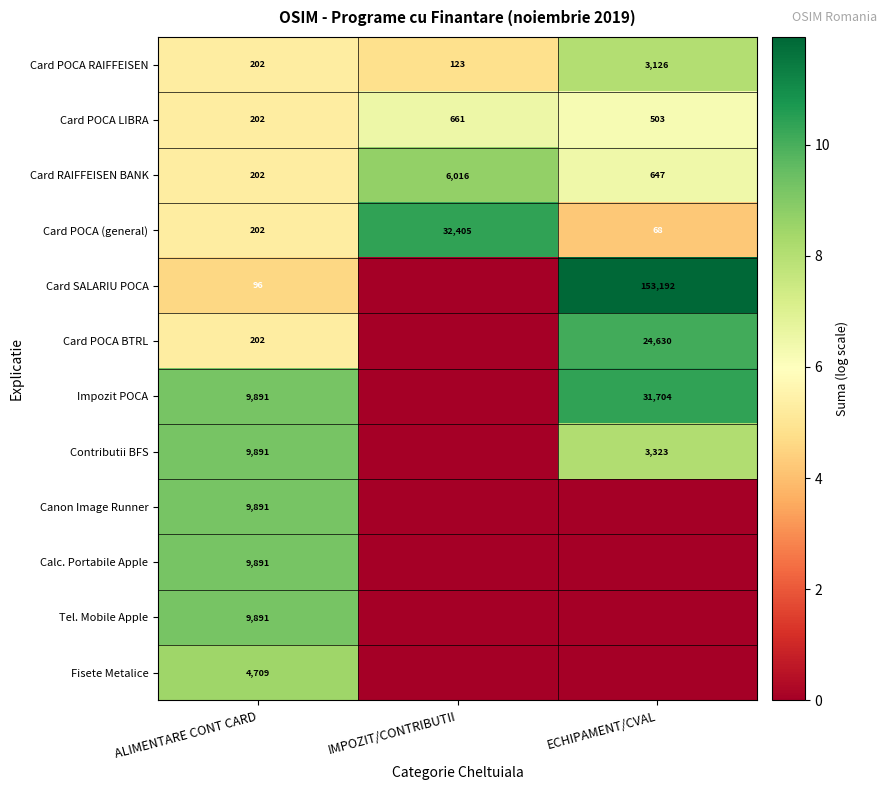

Is the value of Impozit POCA at ECHIPAMENT/CVAL greater than the value of Card POCA RAIFFEISEN at ALIMENTARE CONT CARD?

Yes